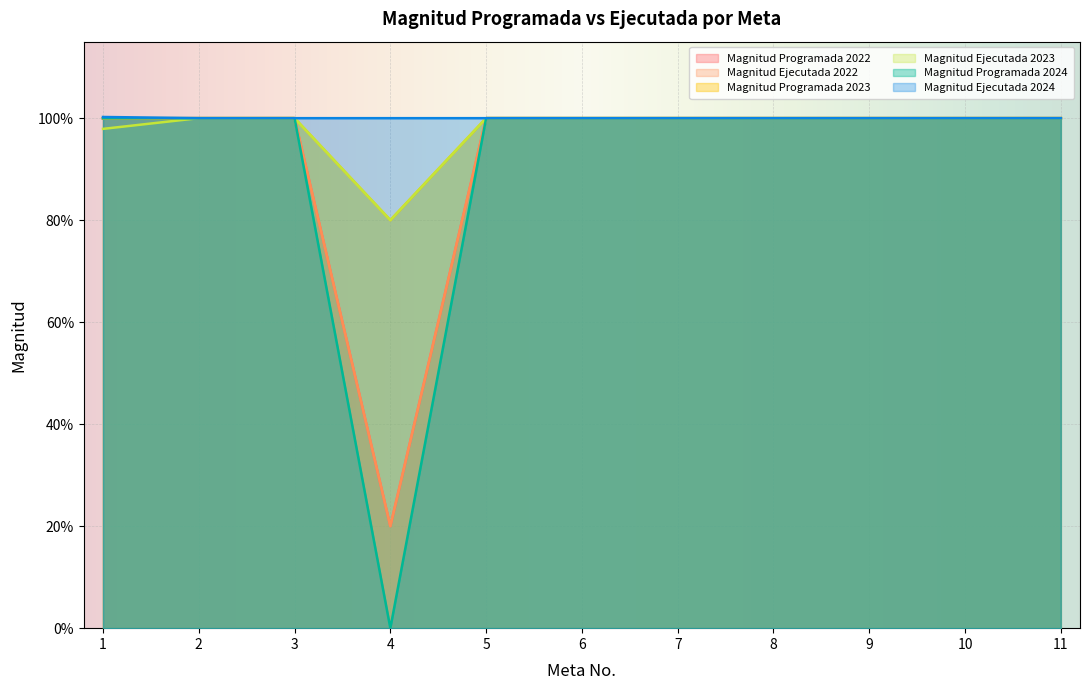

How many lines are shown in the chart?

6